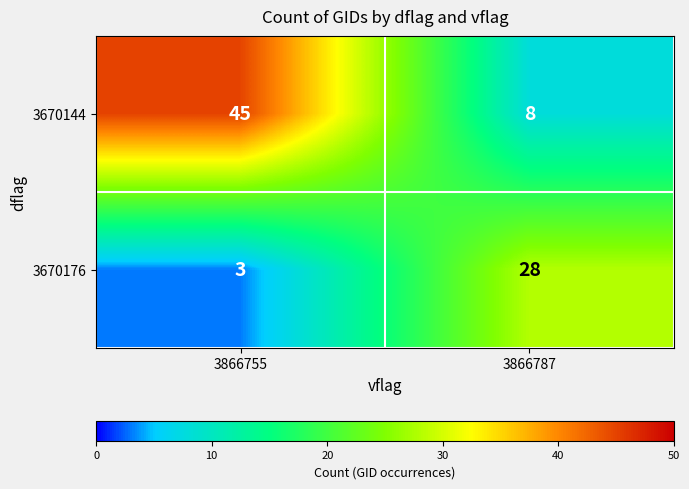

Which series changed the most between 3866755 and 3866787?

3670144